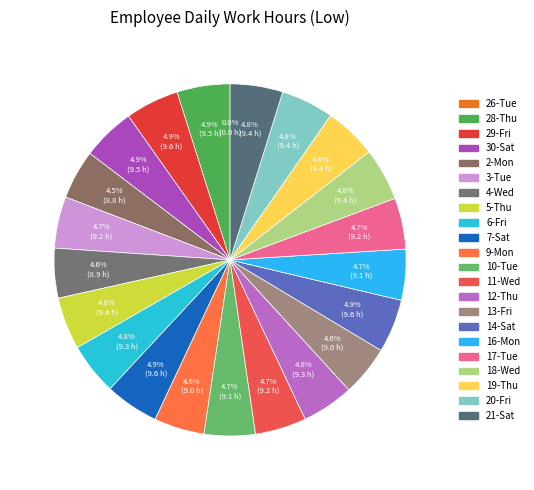

Is it true that 11-Wed is 1% of the pie?

False